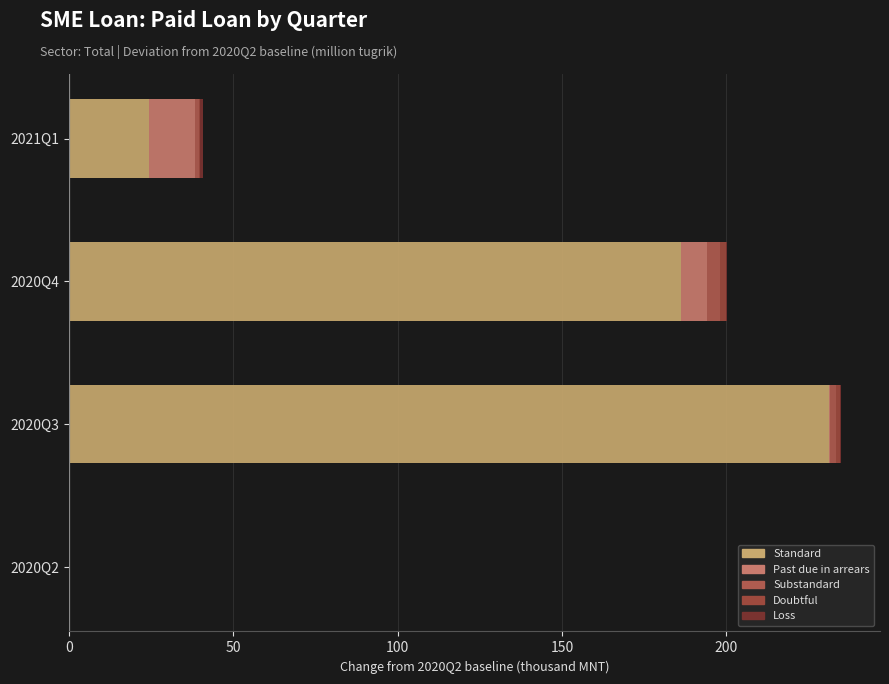

List the series in order of their peak value, lowest first.

Loss, Doubtful, Substandard, Past due in arrears, Standard